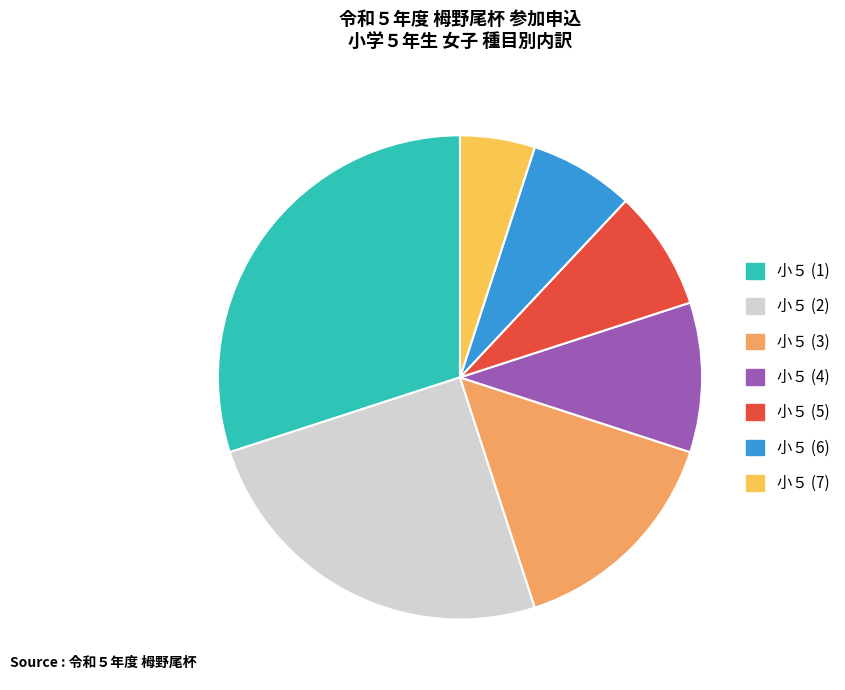

Between 小５ (5) and 小５ (1), which is larger?

小５ (1)